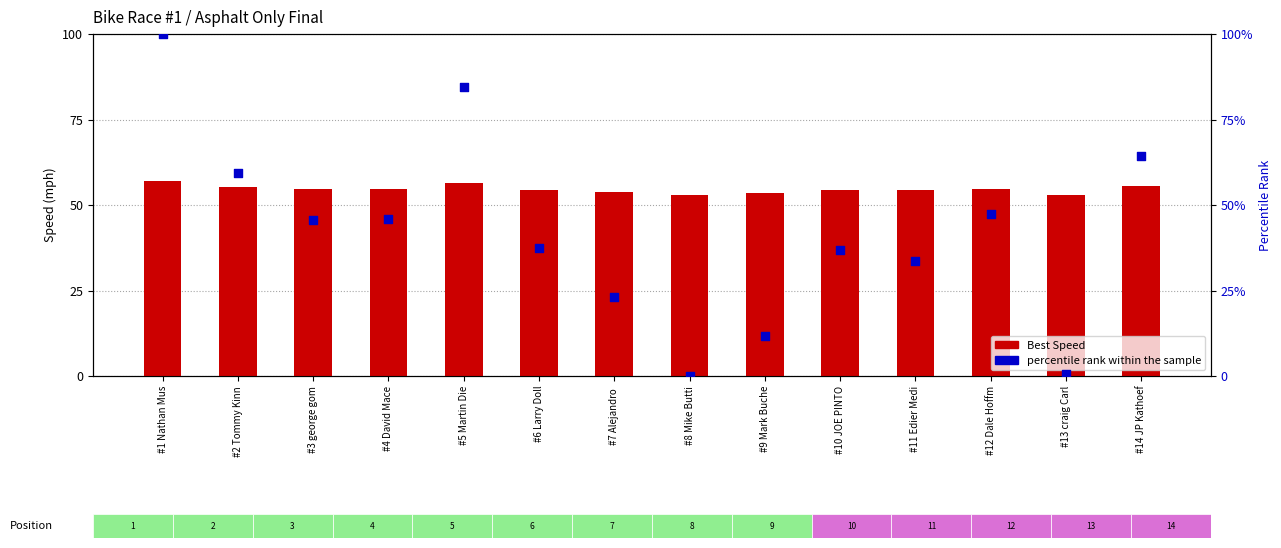

Is the value of Best Speed (mph) at #3 george gom greater than the value of percentile rank within the sample at #8 Mike Butti?

Yes